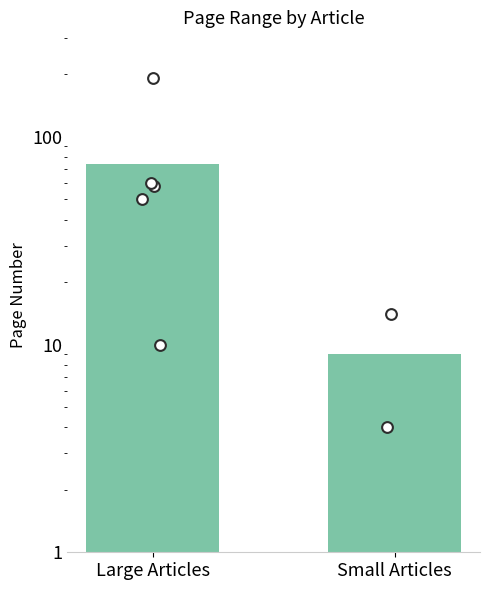

Between Small Articles and Large Articles, which is larger?

Large Articles